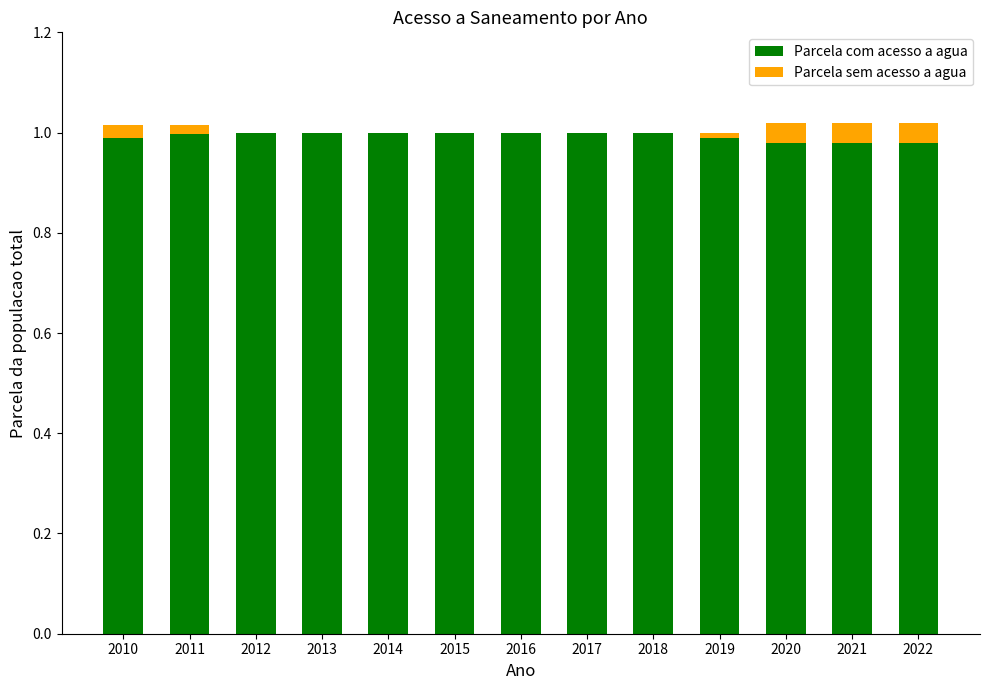

What is the sum of the Parcela com acesso a agua values at 2022 and 2015?

2.0